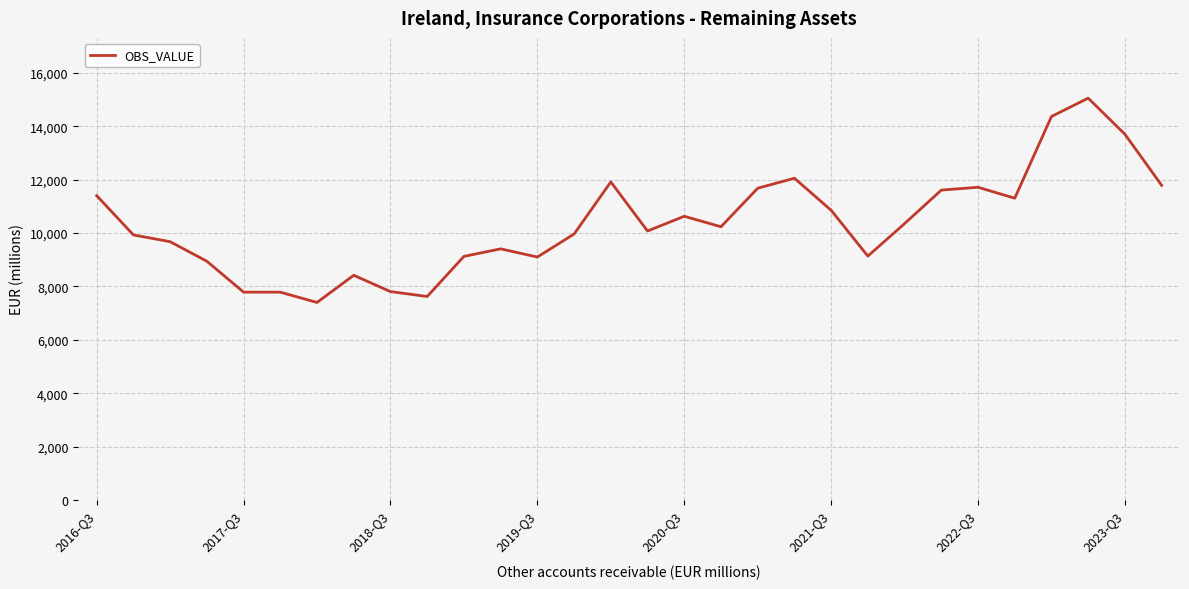

What is the difference between the maximum and minimum values?

7651.9